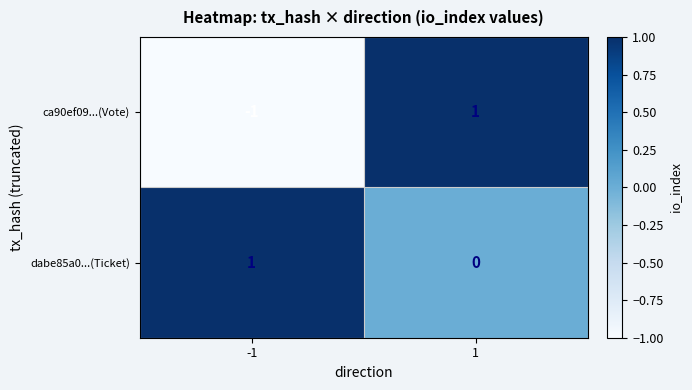

Is it true that dabe85a0...(Ticket) equals 0 at 1?

True